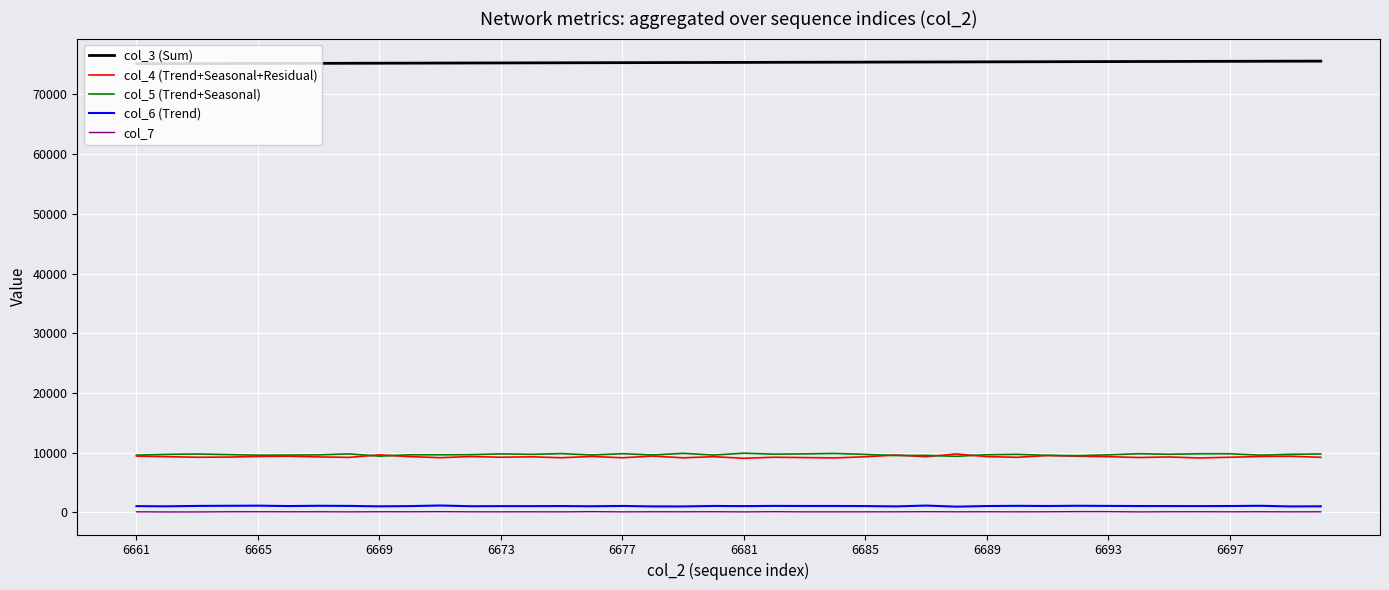

True or false: col_4 (Trend+Seasonal+Residual) and col_3 (Sum) cross at least once.

False